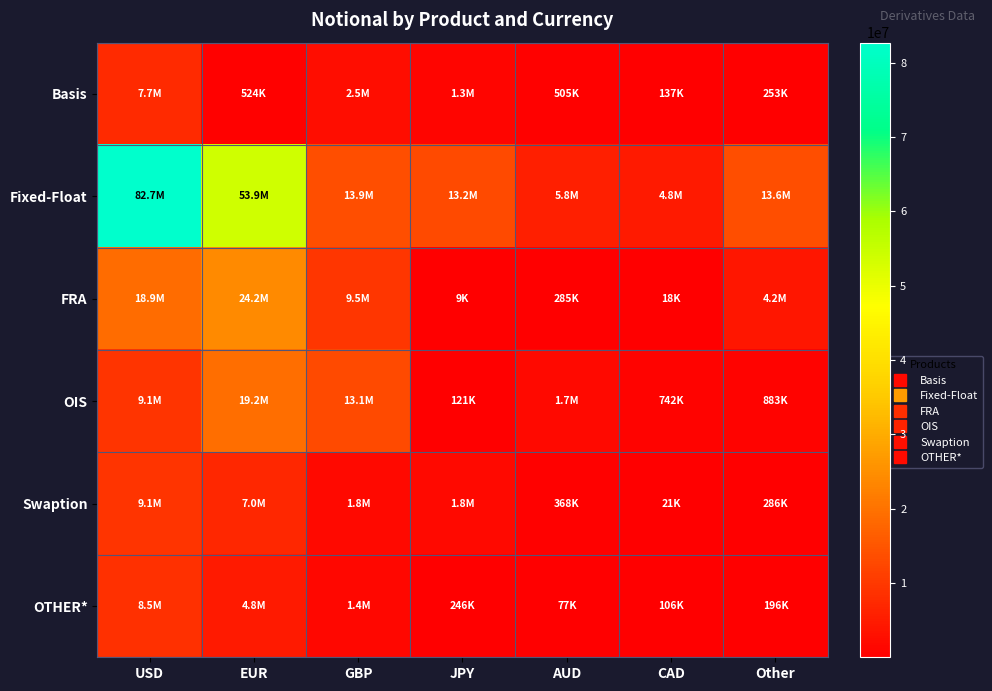

Which series has the largest range (max minus min)?

Fixed-Float